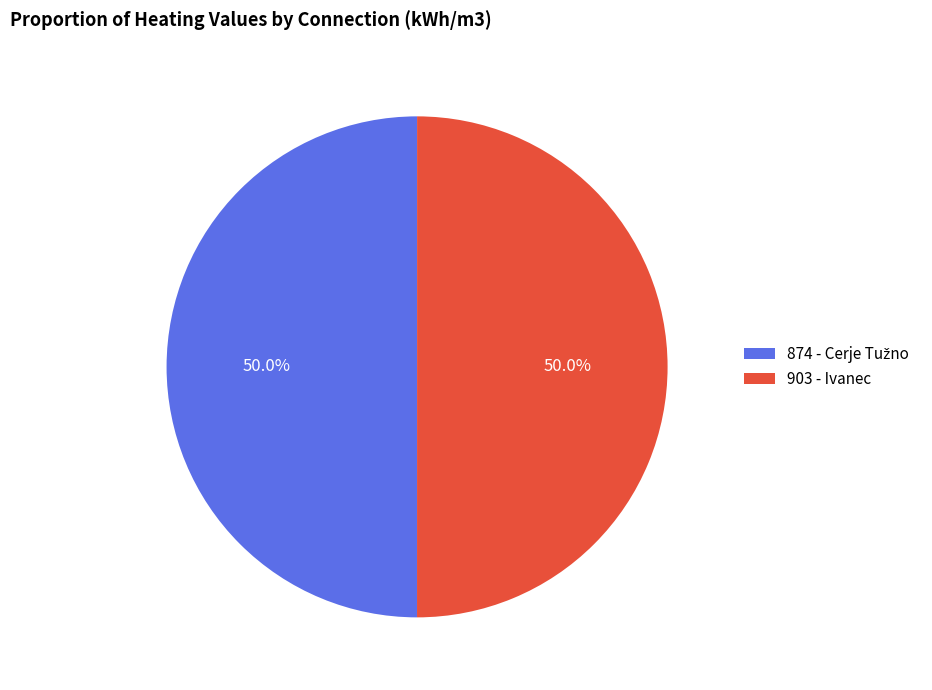

To the nearest percent, what is the average slice percentage?

50%